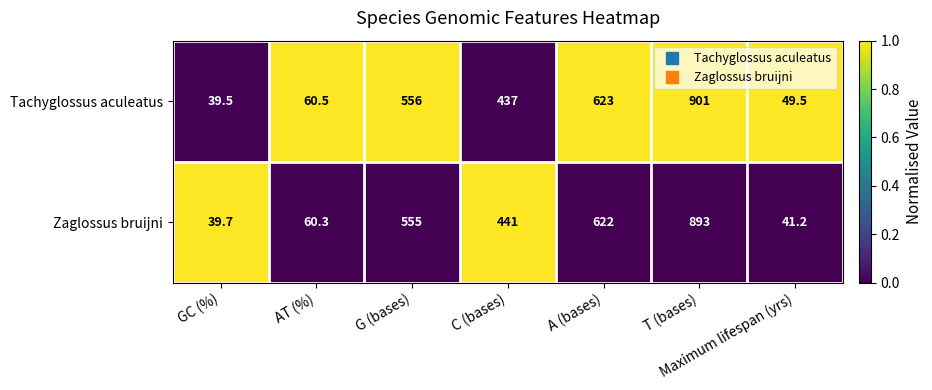

Rank the series at AT (%) from highest to lowest value.

Tachyglossus aculeatus, Zaglossus bruijni